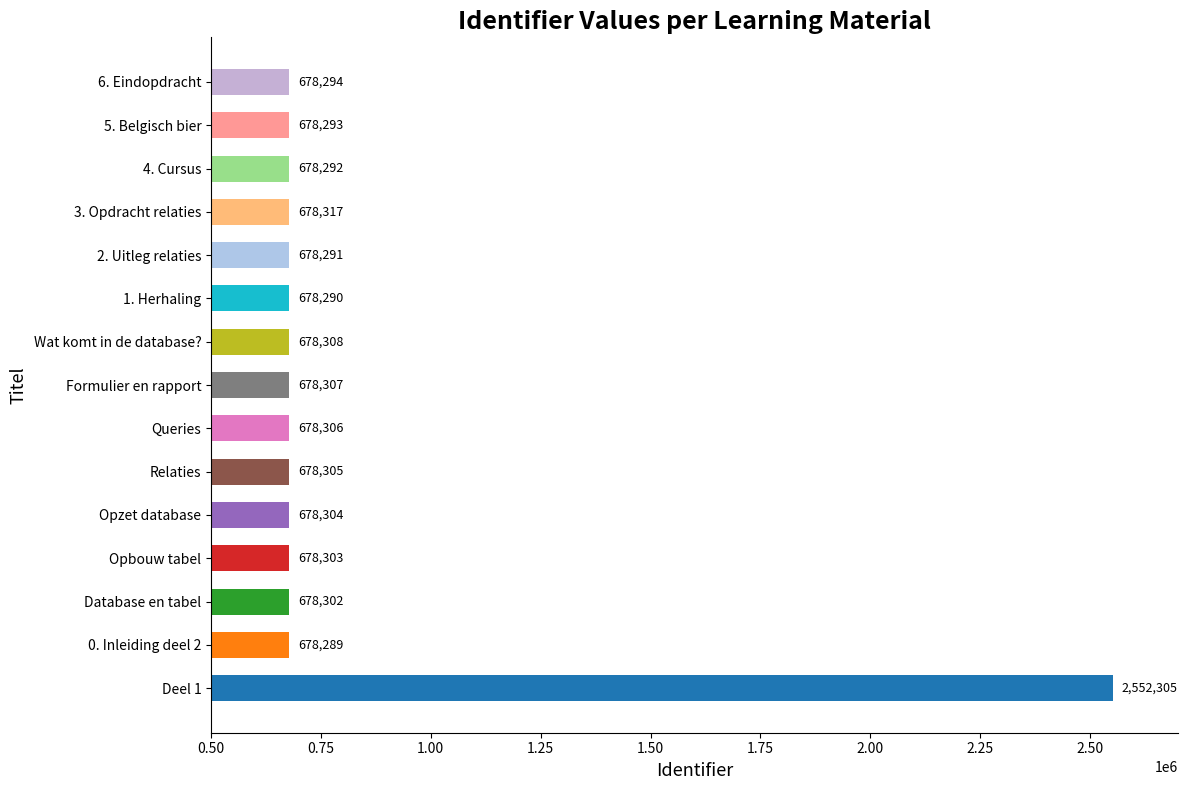

Is it true that the value at 3. Opdracht relaties is 302914?

False